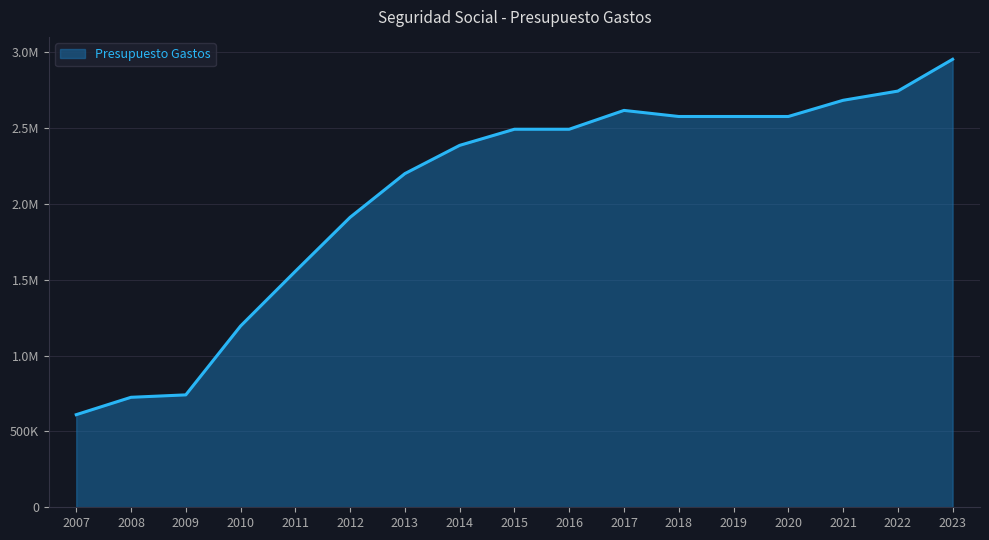

How many interior local peaks (higher than both neighbors) does the data have?

1